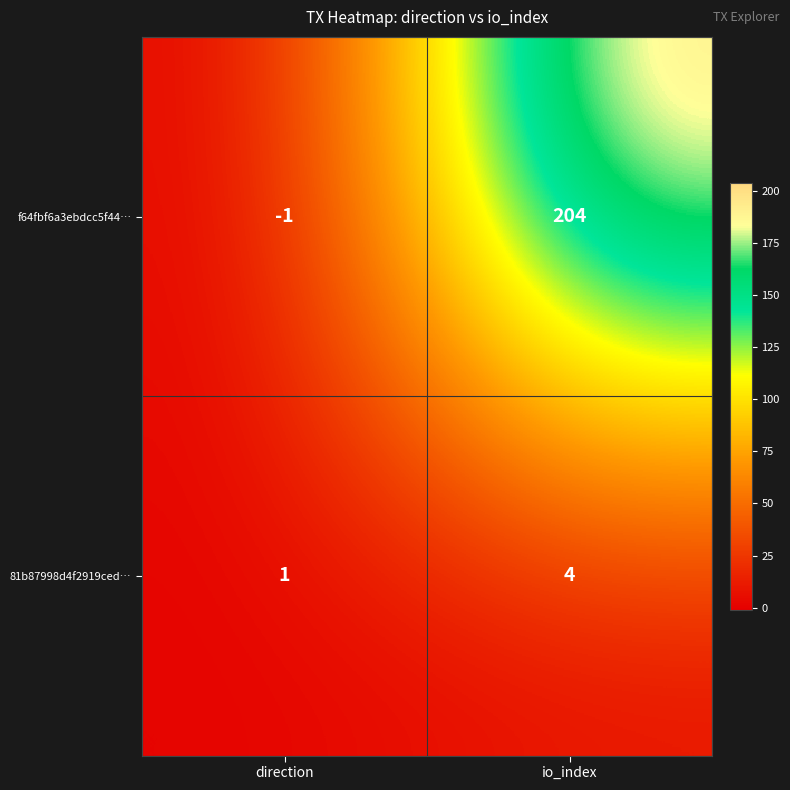

What is the sum of all 81b87998d4f2919ced… values?

5